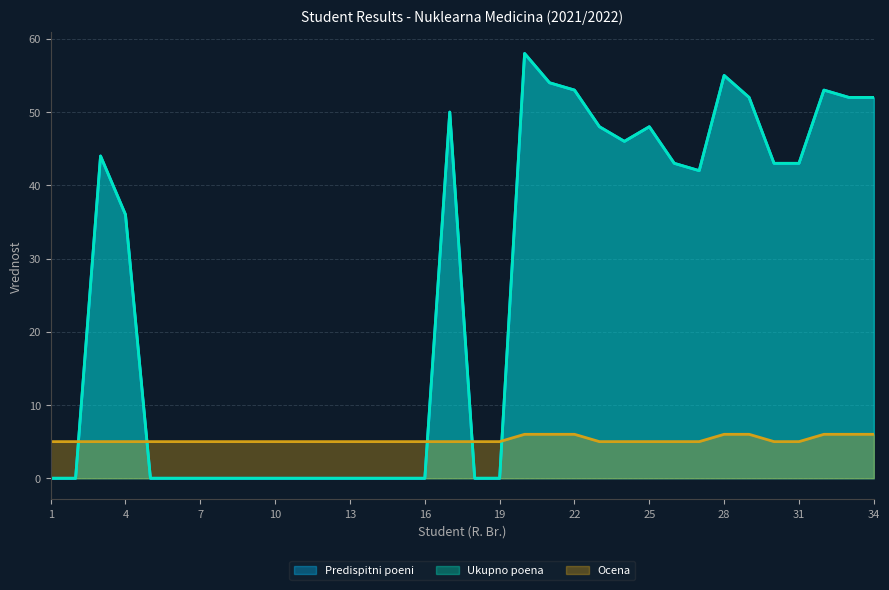

Which series has the largest range (max minus min)?

Predispitni poeni